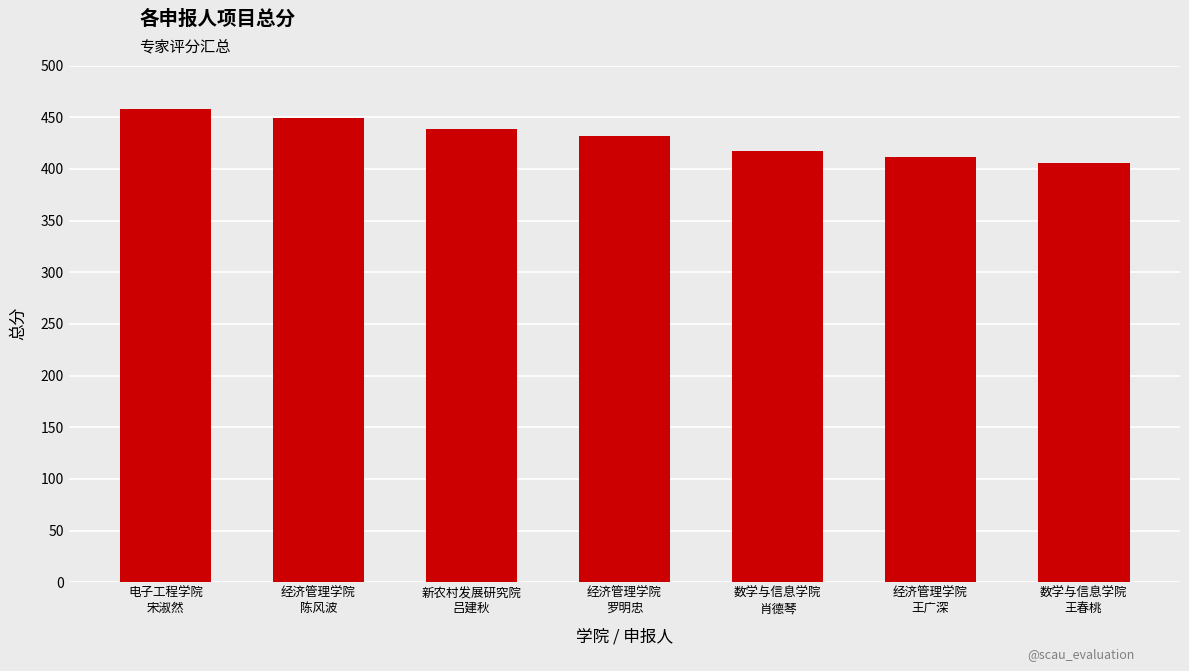

What is the label of the 7th bar from the right?

电子工程学院
宋淑然